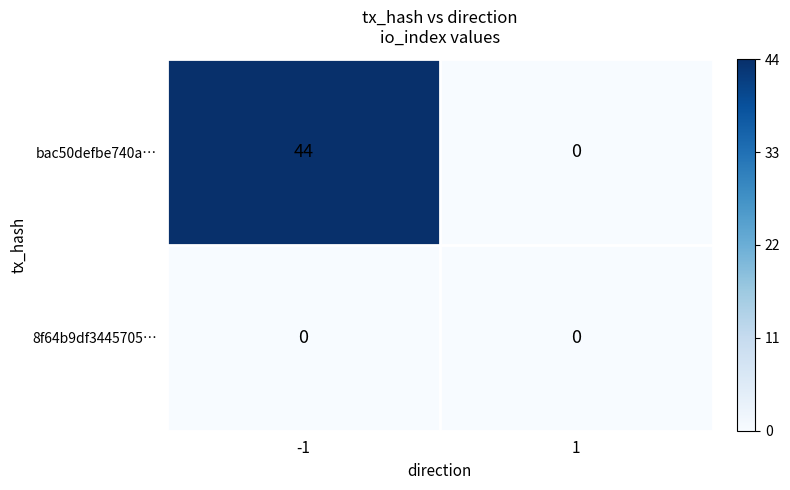

What is the total value across all series at -1?

44